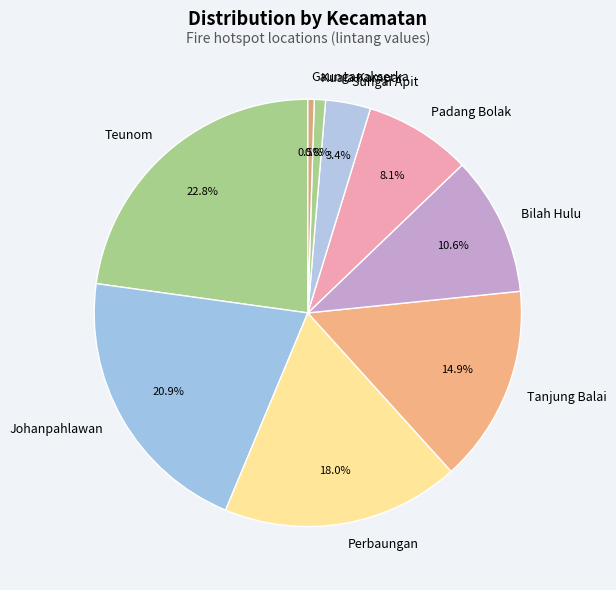

To the nearest percent, what percentage of the pie is Teunom?

23%